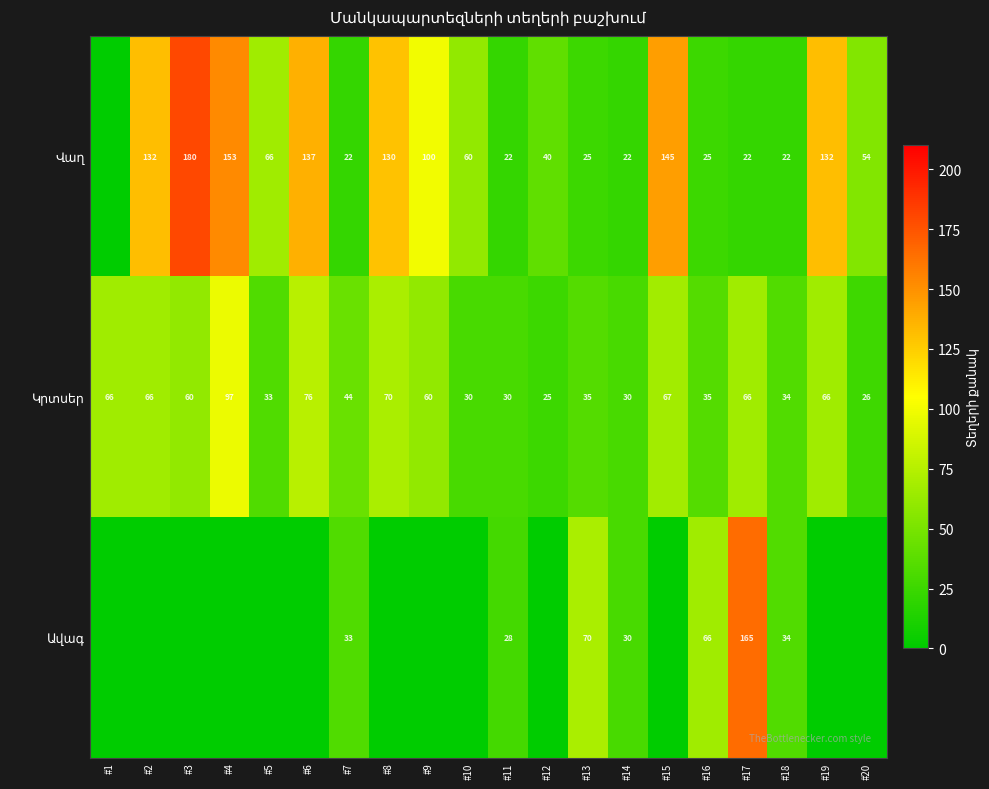

What is the total value across all series at #18?

90